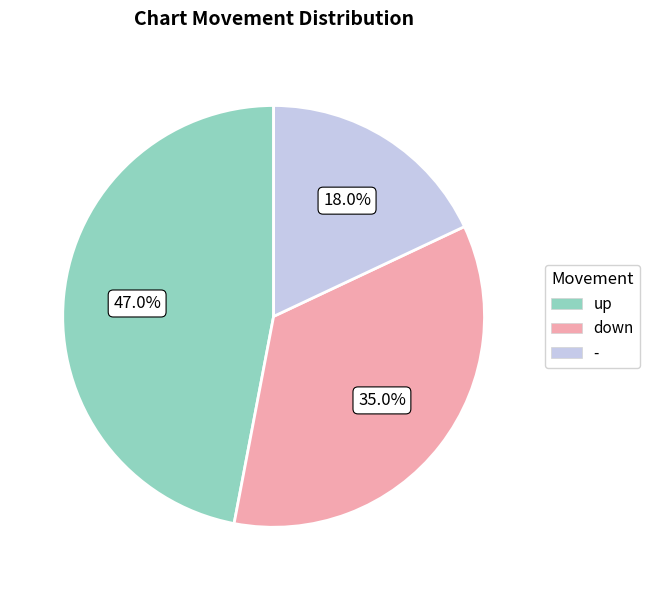

Does any single category account for the majority?

No